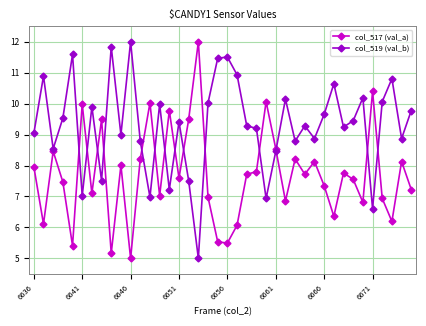

What is the sum of all col_517 (val_a) values?

308.1